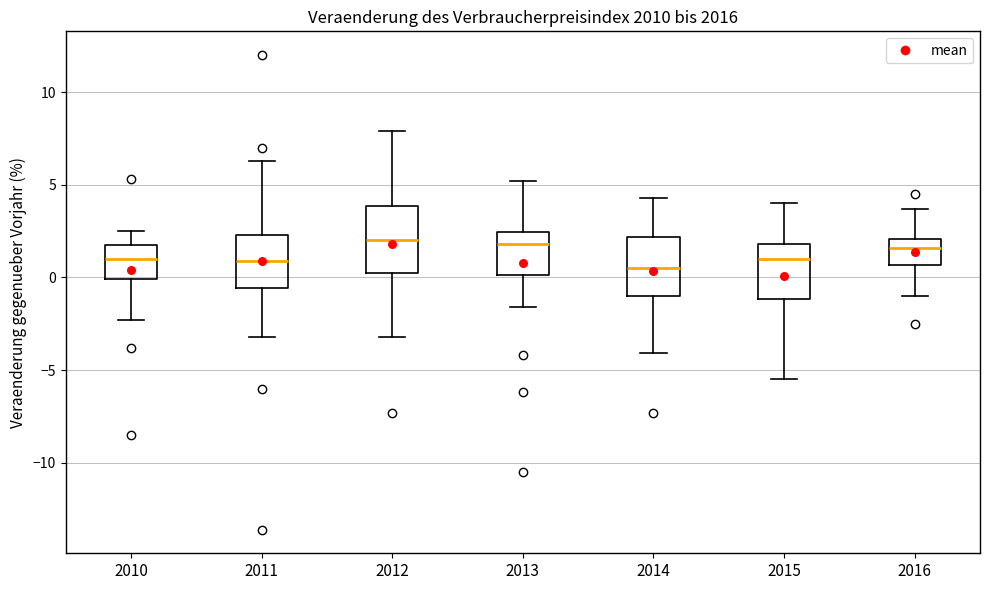

Reading left to right, read every box against the y-axis: the position of its median line, the range the box covers, and the ends of its whiskers. The values are not printed on the chart, so give them approximately, as read against the axis.

2010: median 1.0, box 0.0 to 2.0, whiskers -2.5 to 2.5
2011: median 1.0, box -0.5 to 2.5, whiskers -3.0 to 6.5
2012: median 2.0, box 0.5 to 4.0, whiskers -3.0 to 8.0
2013: median 2.0, box 0.0 to 2.5, whiskers -1.5 to 5.0
2014: median 0.5, box -1.0 to 2.0, whiskers -4.0 to 4.5
2015: median 1.0, box -1.0 to 2.0, whiskers -5.5 to 4.0
2016: median 1.5, box 0.5 to 2.0, whiskers -1.0 to 3.5